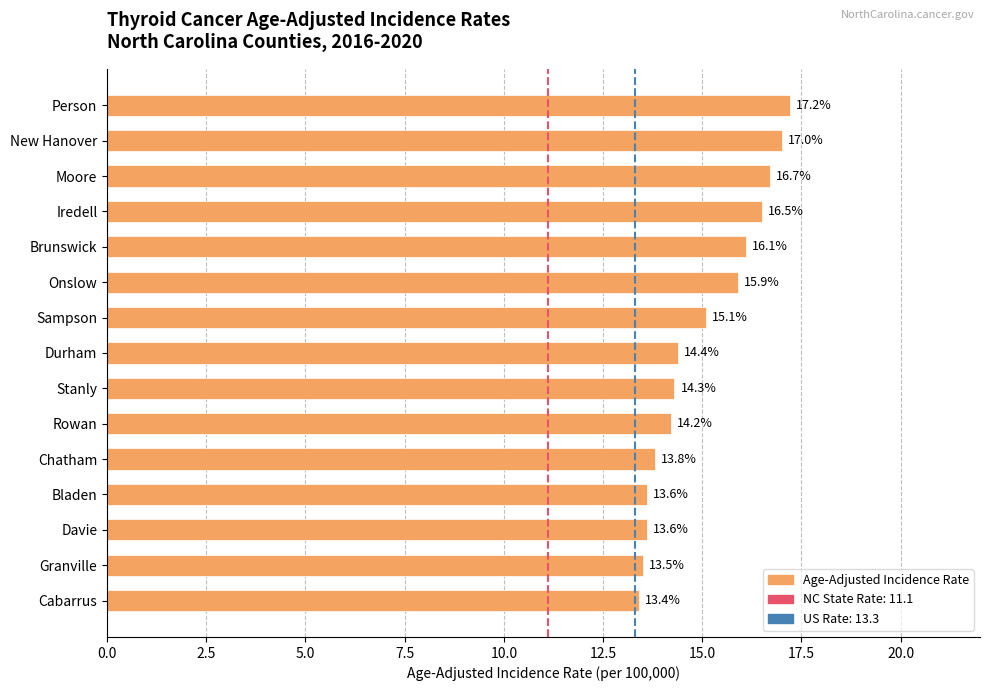

What is the smallest value displayed?

13.4